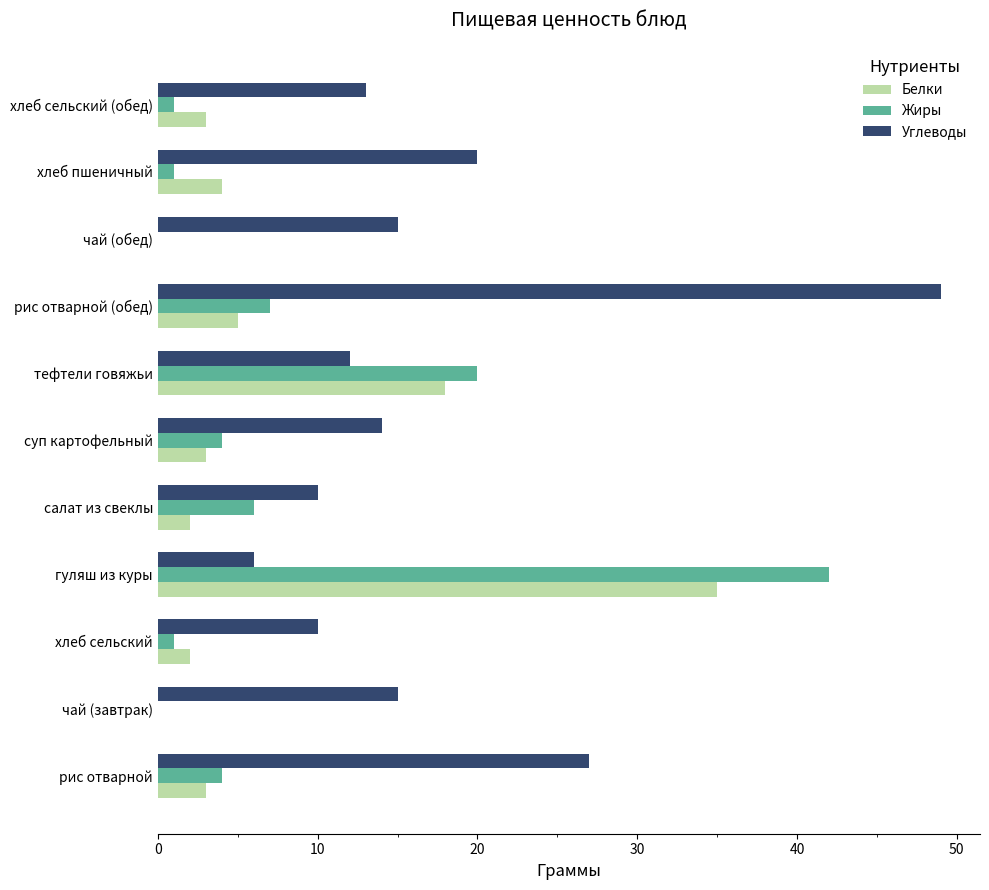

Which label corresponds to the largest value in the chart?

рис отварной (обед)